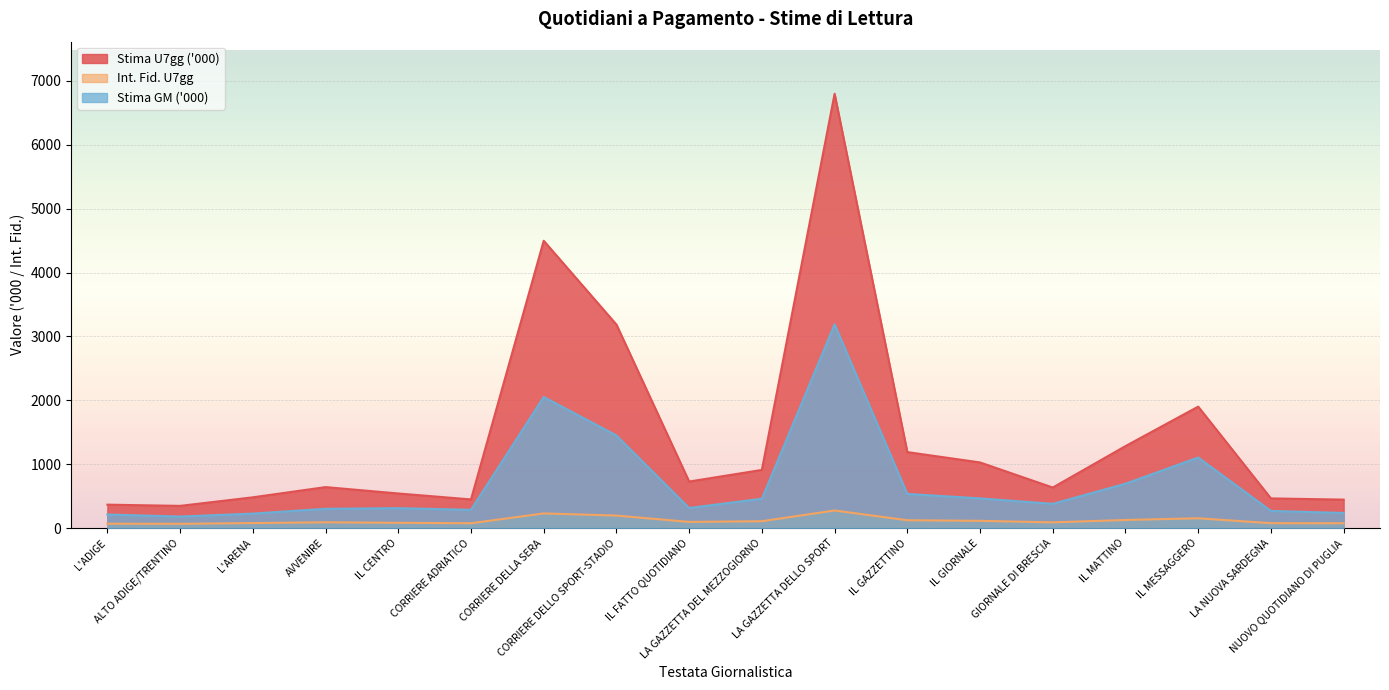

Which series has the largest total across all categories?

Stima U7gg ('000)